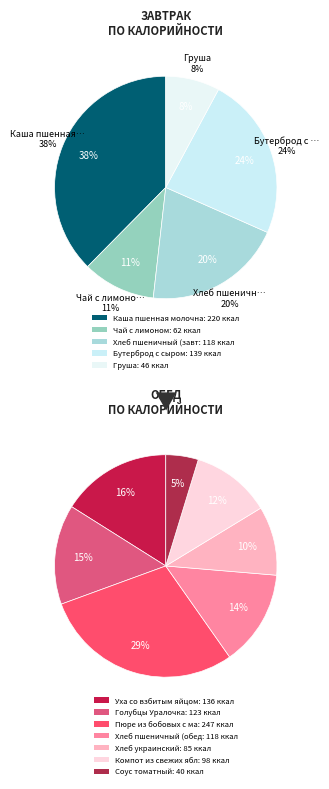

Combined, what portion of the pie is Хлеб пшеничный (завтрак) and Голубцы Уралочка?

16.8%